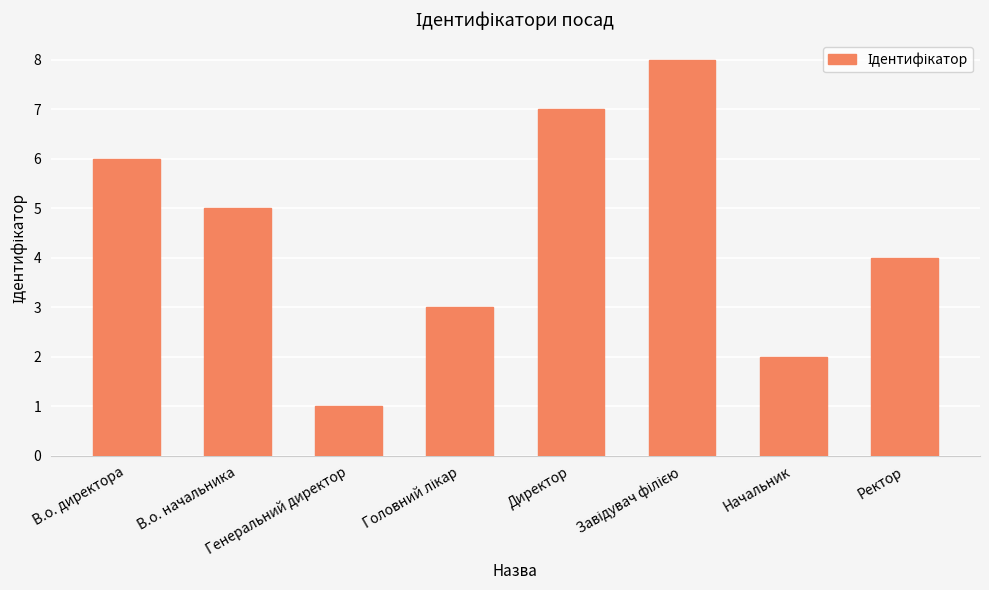

What is the difference between the values at Директор and Начальник?

5